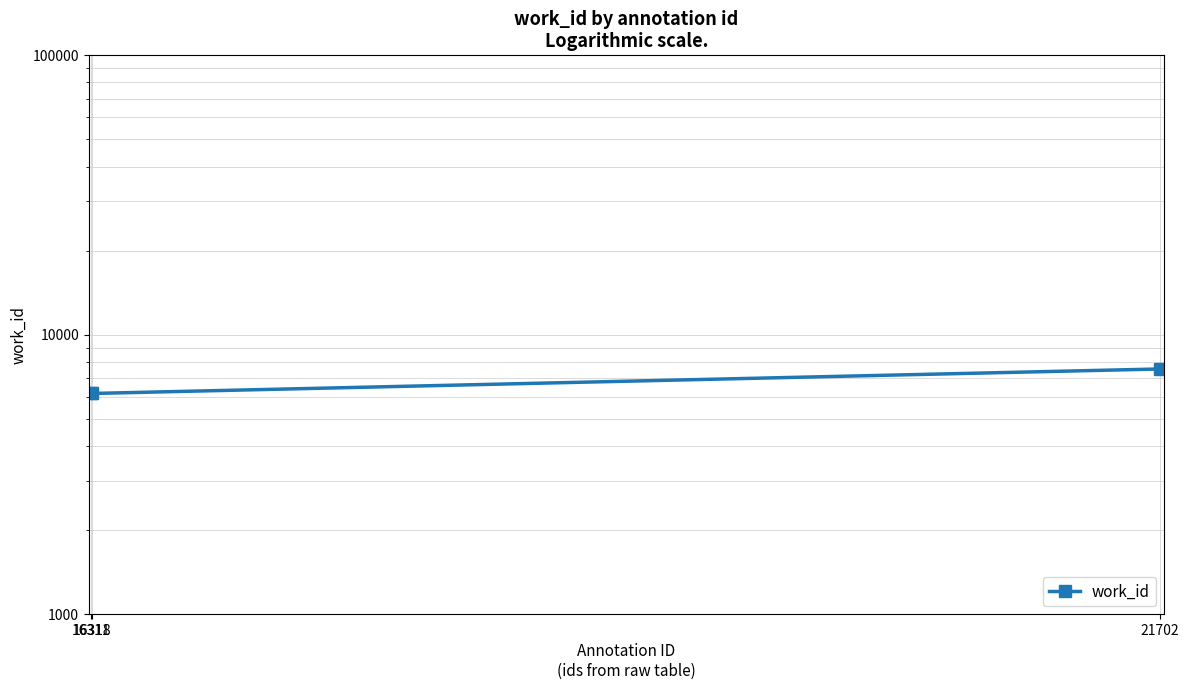

Is this an area chart (filled region under the line)?

No